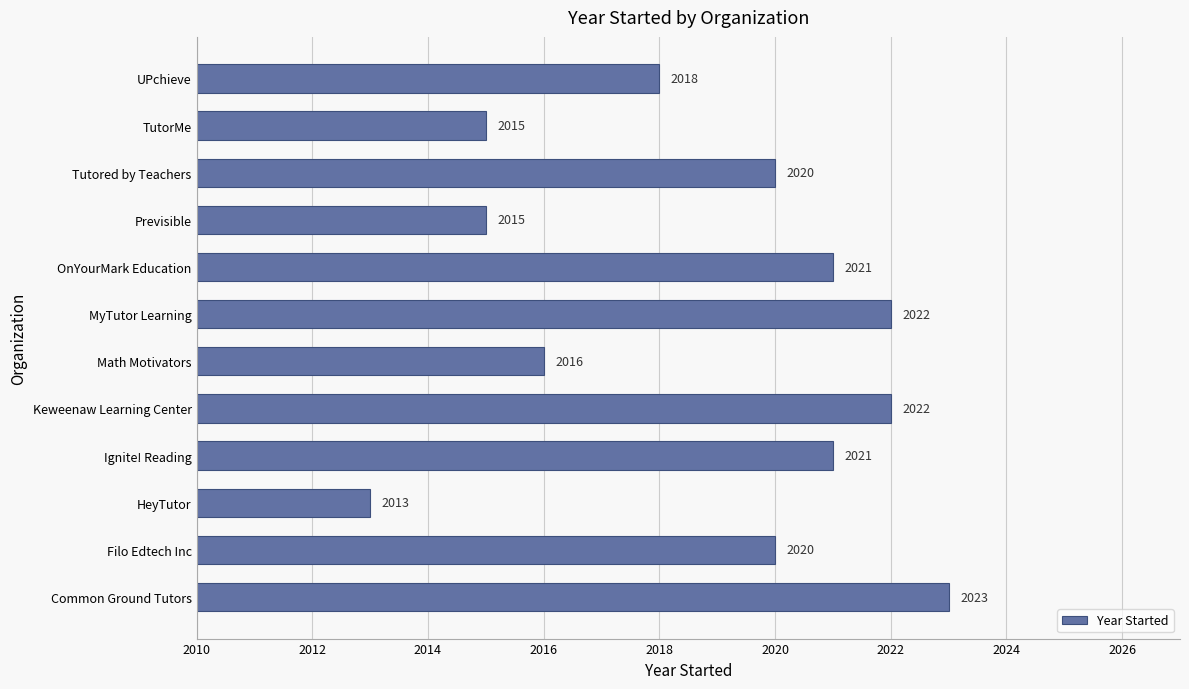

Reading bottom to top, extract all data points from this chart.

Common Ground Tutors=2023	Filo Edtech Inc=2020	HeyTutor=2013	Ignite! Reading=2021	Keweenaw Learning Center=2022	Math Motivators=2016	MyTutor Learning=2022	OnYourMark Education=2021	Previsible=2015	Tutored by Teachers=2020	TutorMe=2015	UPchieve=2018